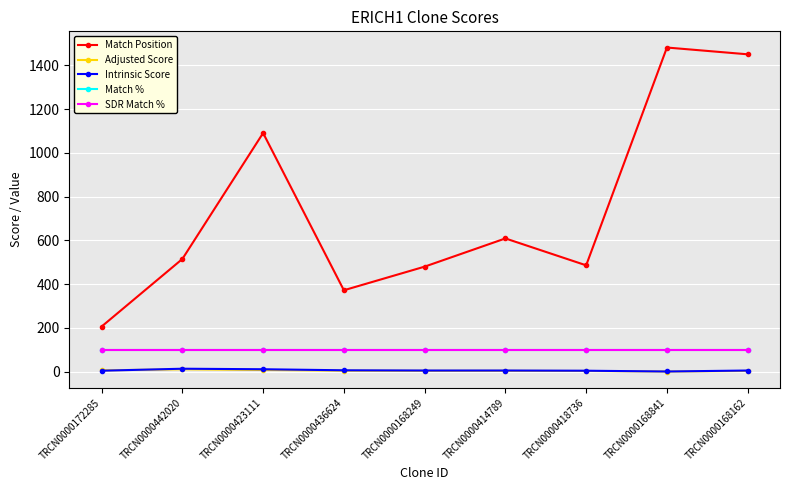

Reading left to right, list all the values displayed in this chart.

Match Position: TRCN0000172285=206.0	TRCN0000442020=515.0	TRCN0000423111=1091.0	TRCN0000436624=372.0	TRCN0000168249=480.0	TRCN0000414789=609.0	TRCN0000418736=486.0	TRCN0000168841=1482.0	TRCN0000168162=1451.0
Adjusted Score: TRCN0000172285=5.7	TRCN0000442020=10.6	TRCN0000423111=7.6	TRCN0000436624=4.2	TRCN0000168249=3.5	TRCN0000414789=3.5	TRCN0000418736=2.8	TRCN0000168841=0.3	TRCN0000168162=3.0
Intrinsic Score: TRCN0000172285=4.0	TRCN0000442020=13.2	TRCN0000423111=10.8	TRCN0000436624=6.0	TRCN0000168249=5.0	TRCN0000414789=5.0	TRCN0000418736=4.0	TRCN0000168841=0.5	TRCN0000168162=5.0
Match %: TRCN0000172285=100.0	TRCN0000442020=100.0	TRCN0000423111=100.0	TRCN0000436624=100.0	TRCN0000168249=100.0	TRCN0000414789=100.0	TRCN0000418736=100.0	TRCN0000168841=100.0	TRCN0000168162=100.0
SDR Match %: TRCN0000172285=100.0	TRCN0000442020=100.0	TRCN0000423111=100.0	TRCN0000436624=100.0	TRCN0000168249=100.0	TRCN0000414789=100.0	TRCN0000418736=100.0	TRCN0000168841=100.0	TRCN0000168162=100.0